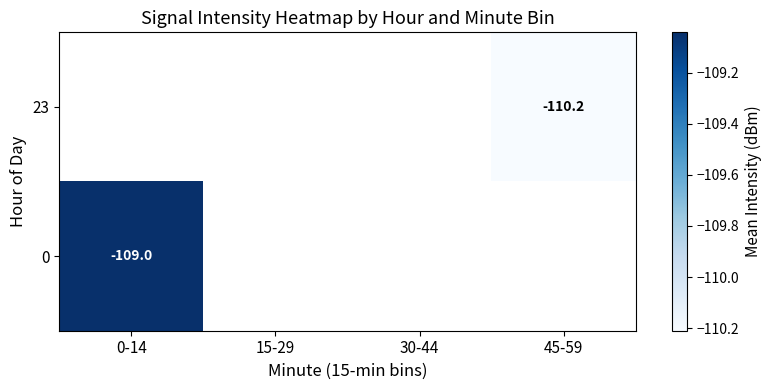

How many categories are shown in the chart?

4